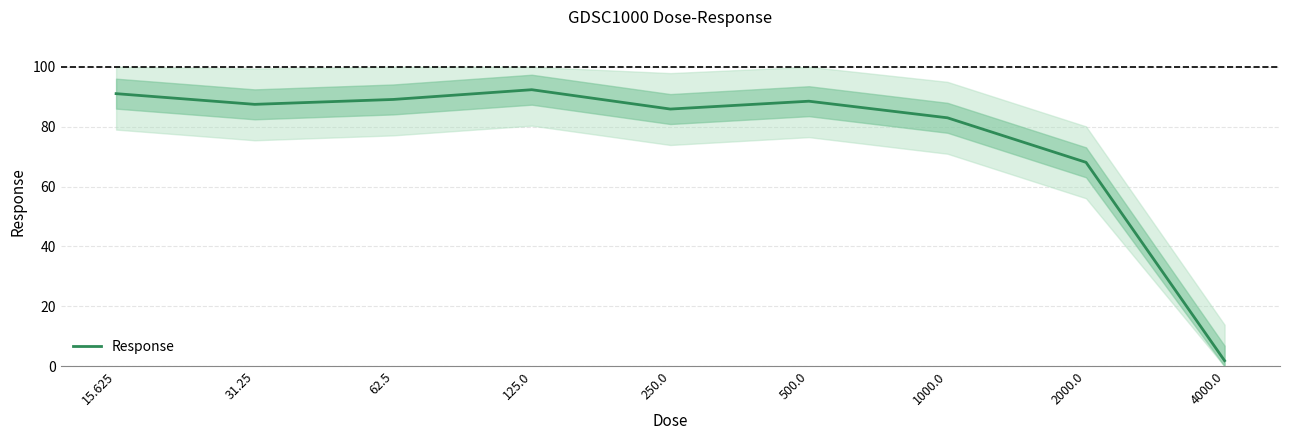

Reading right to left, extract all data points from this chart.

4000.0=1.9	2000.0=68.1	1000.0=83.0	500.0=88.5	250.0=85.9	125.0=92.4	62.5=89.1	31.25=87.5	15.625=91.0